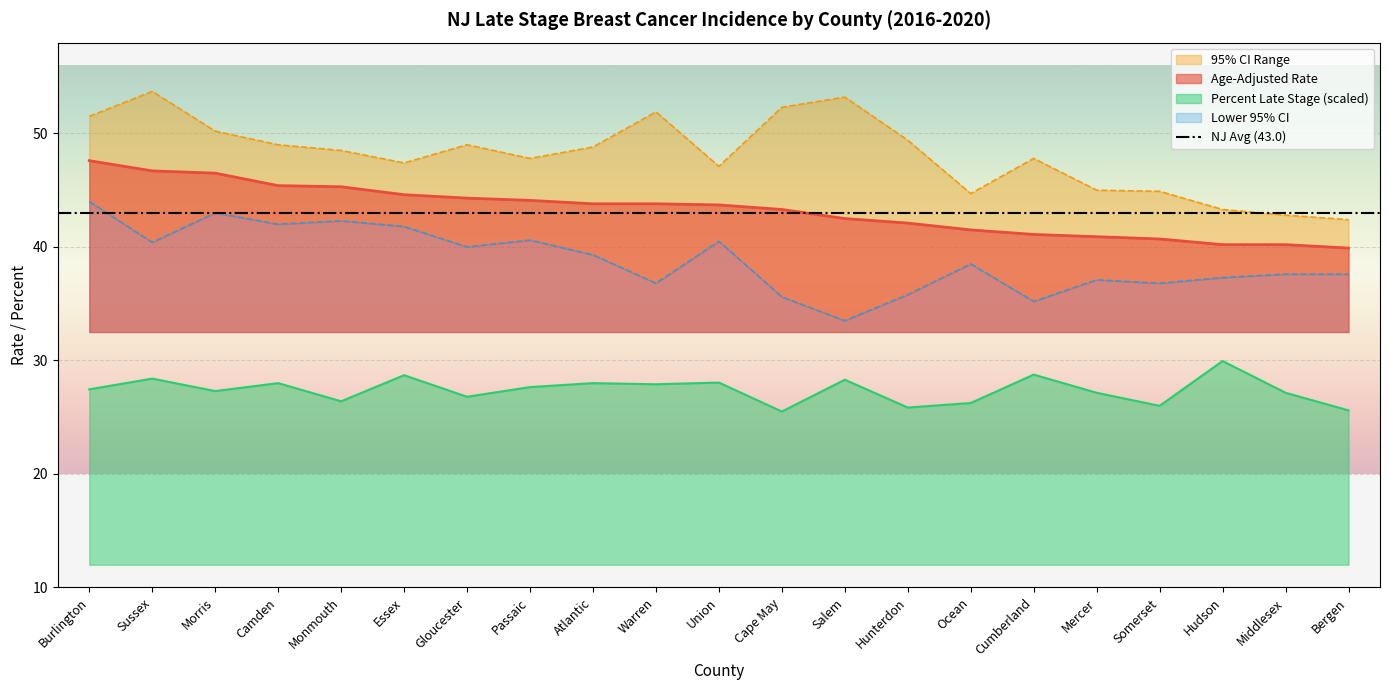

True or false: Age-Adjusted Rate and Lower 95% CI cross at least once.

False